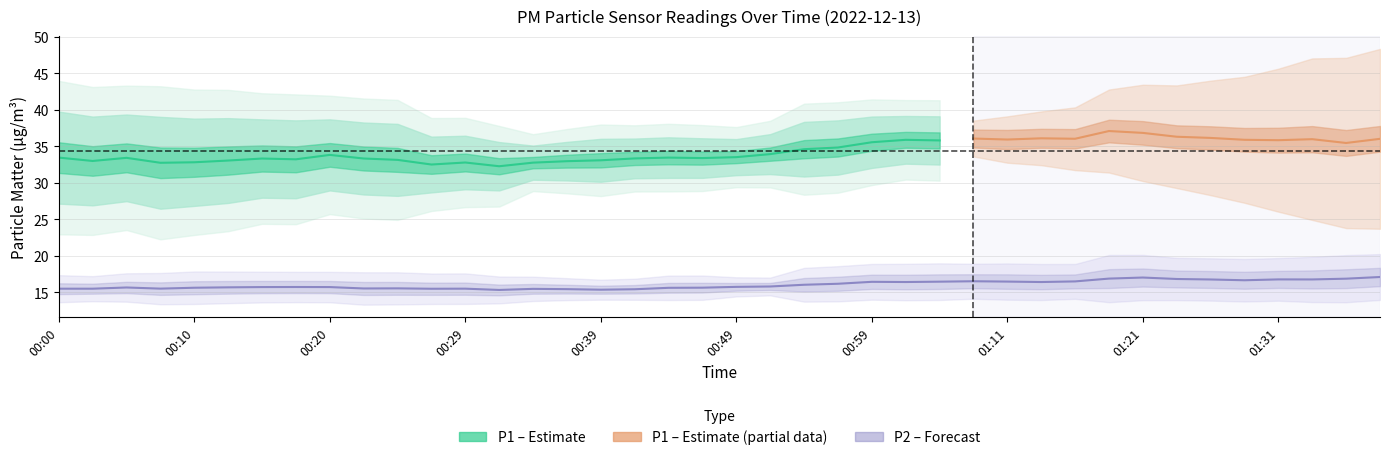

True or false: P1 and P2 intersect in this chart.

False